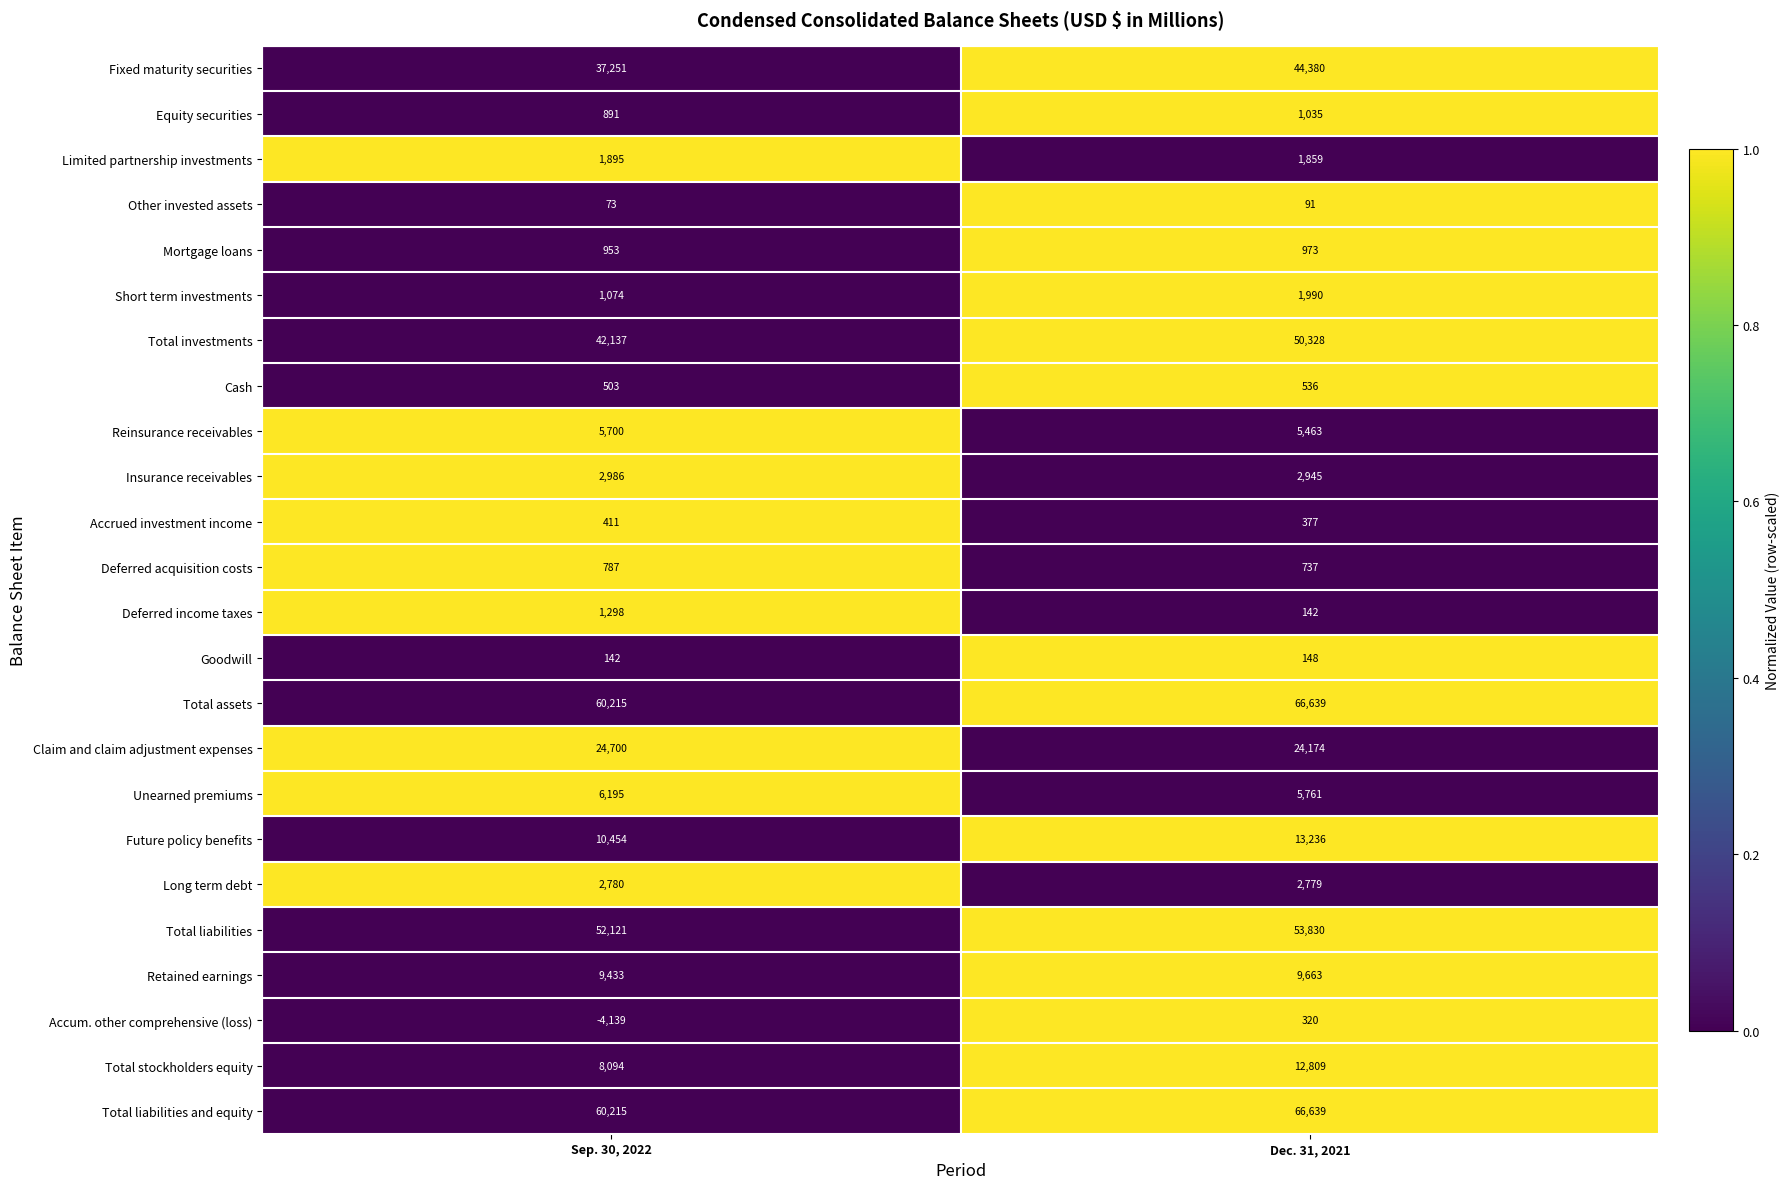

What is the average value of the Future policy benefits series?

11845